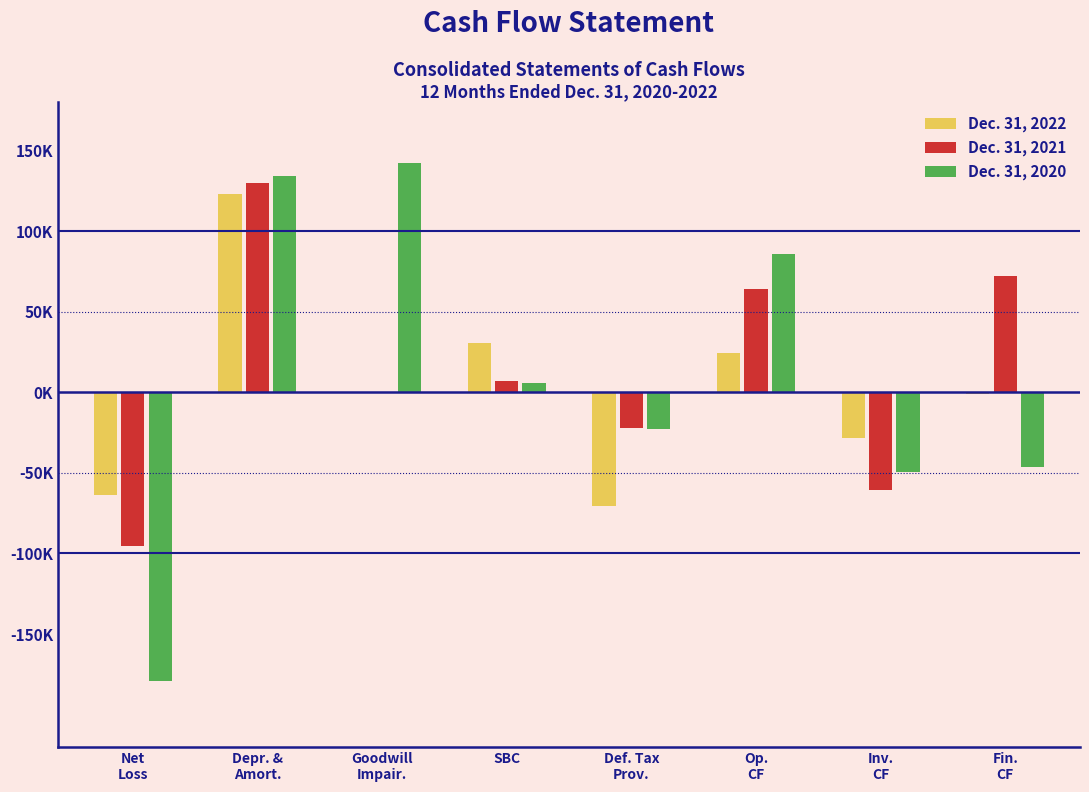

What are all the series names shown in the legend?

Dec. 31, 2022, Dec. 31, 2021, Dec. 31, 2020